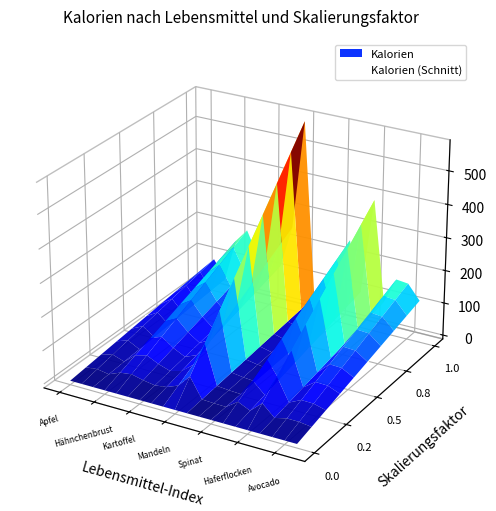

Count the number of categories in the chart.

20